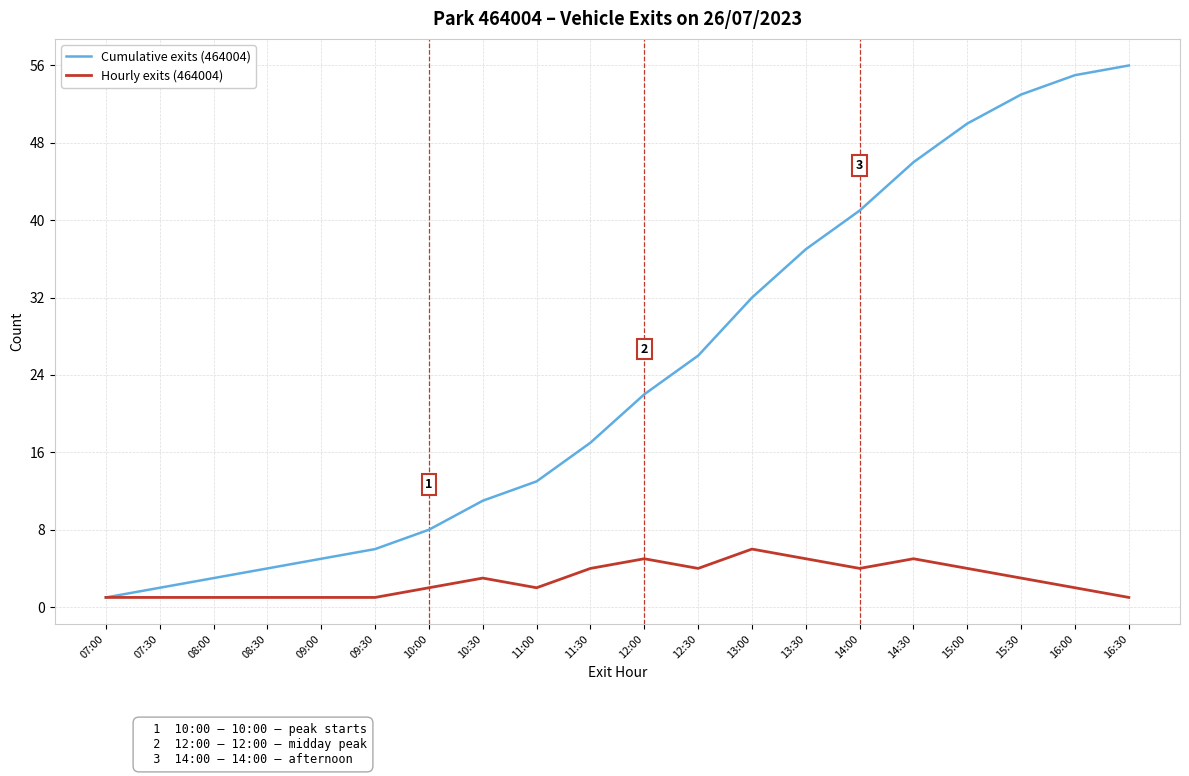

At which label is Cumulative exits (464004) closest to 28?

12:30